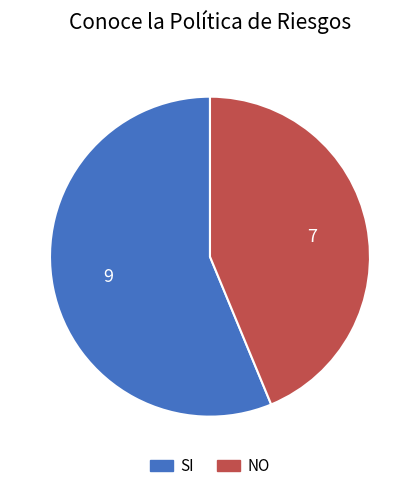

Does any single category account for the majority?

Yes